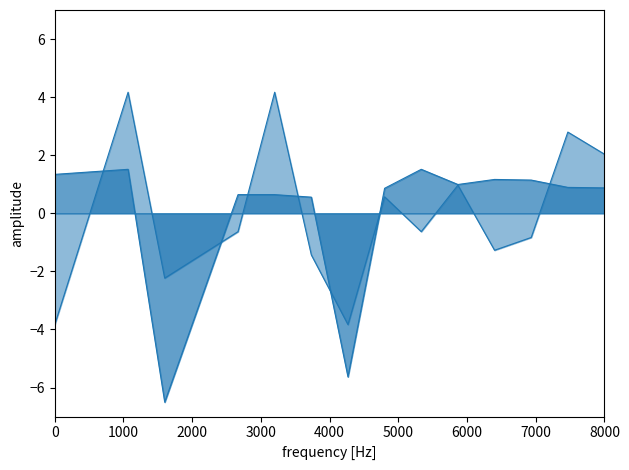

How many categories are shown in the chart?

14